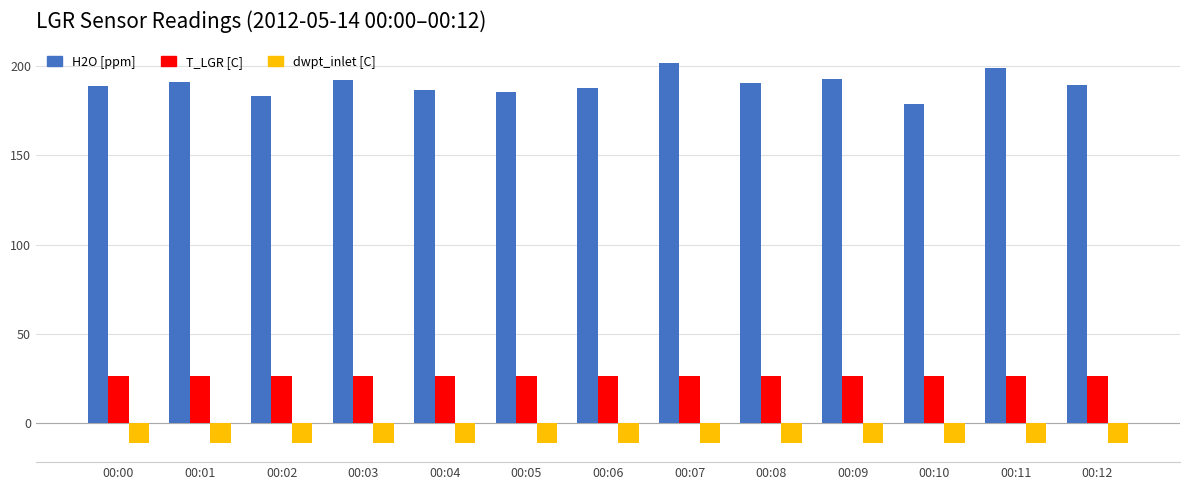

Rank the series at 00:06 from lowest to highest value.

dwpt_inlet [C], T_LGR [C], H2O [ppm]